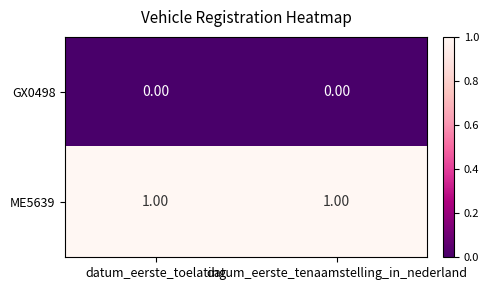

List the series in order of their peak value, lowest first.

GX0498, ME5639